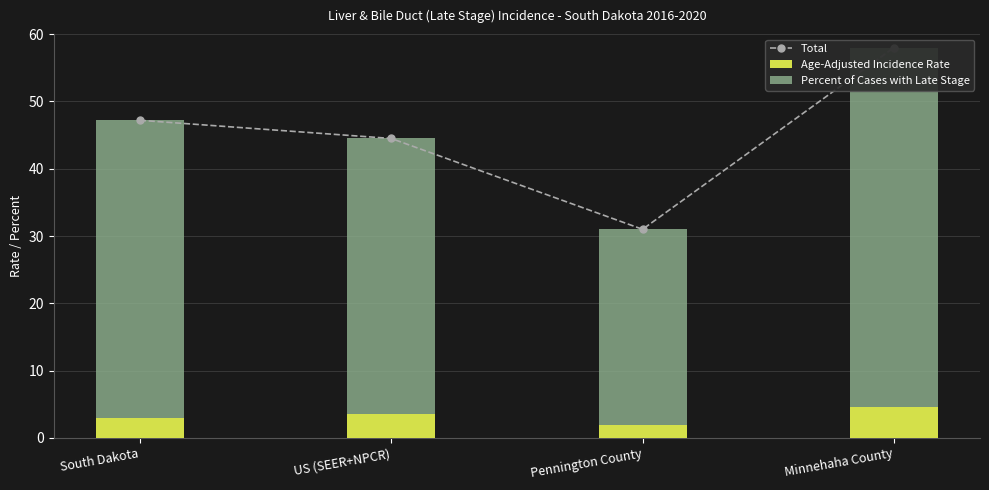

Reading right to left, what are all the values shown in this chart?

Total: 58.0	31.0	44.5	47.2
Age-Adjusted Incidence Rate: 4.6	1.9	3.5	3.0
Percent of Cases with Late Stage: 53.4	29.1	41.0	44.2